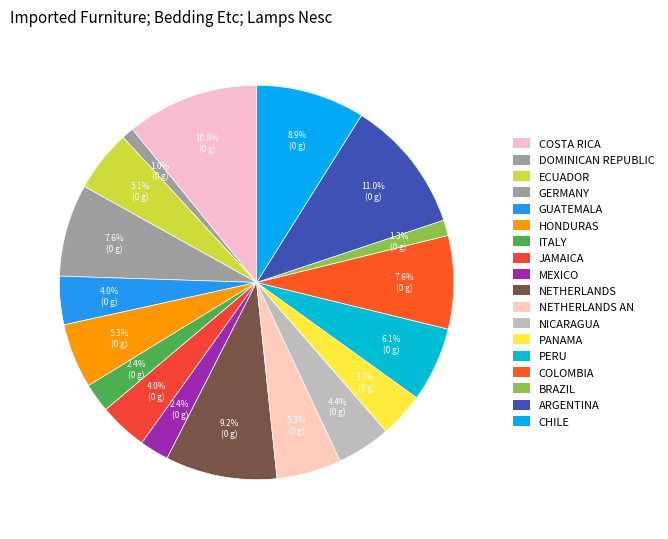

Count the number of slices in the pie.

18